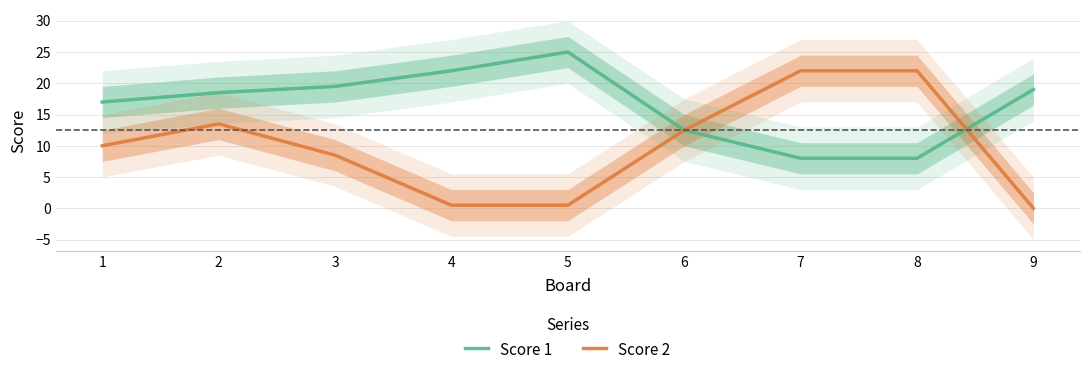

How many interior local peaks does the Score 2 series have?

1